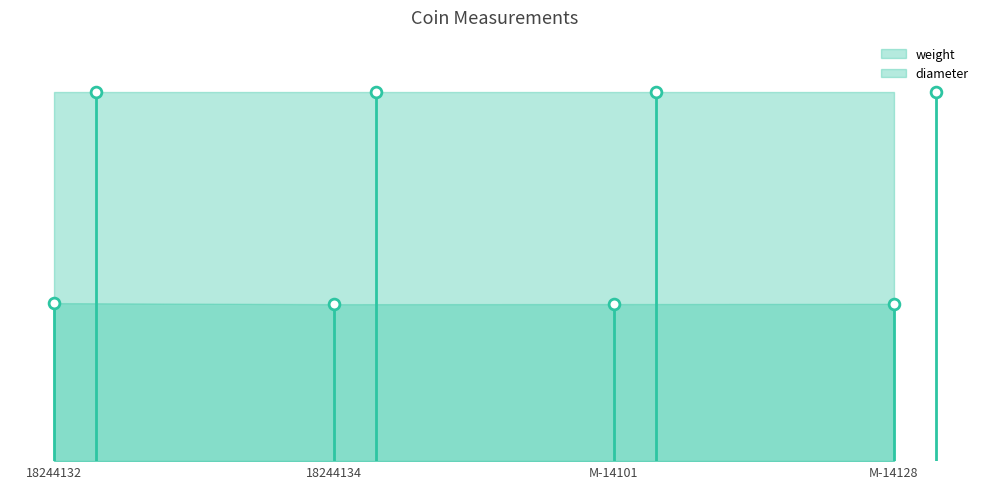

What is the change in value from 18244132 to 18244134?

-0.1